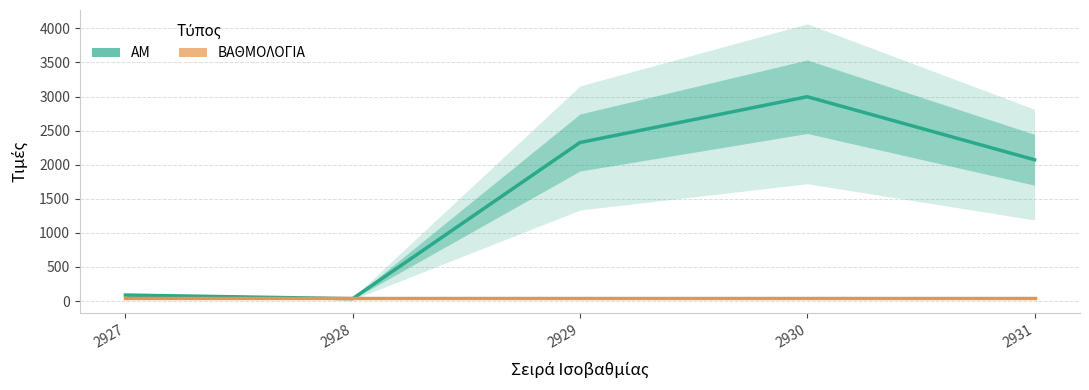

At which label is ΑΜ closest to 1515?

2931